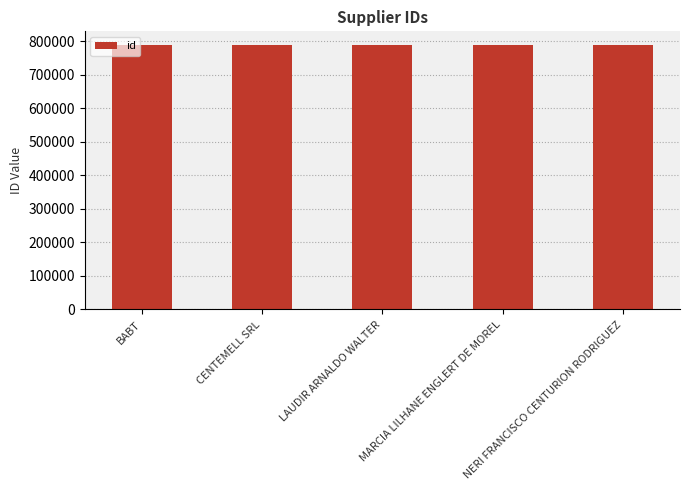

What is the greatest value displayed?

790570